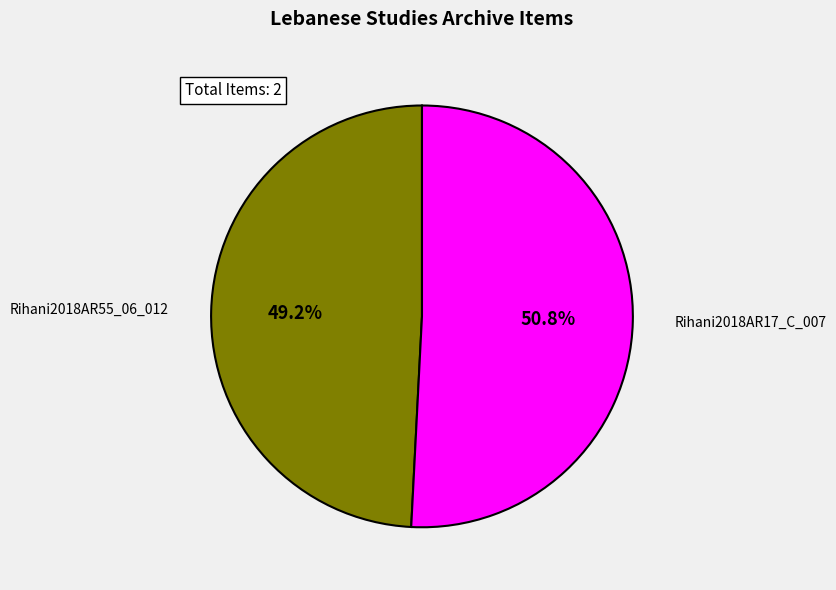

Is there a majority slice in this chart?

Yes